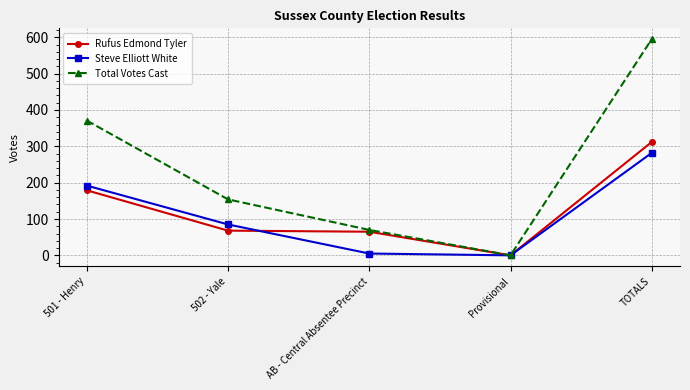

Which series changed the most between 501 - Henry and TOTALS?

Total Votes Cast